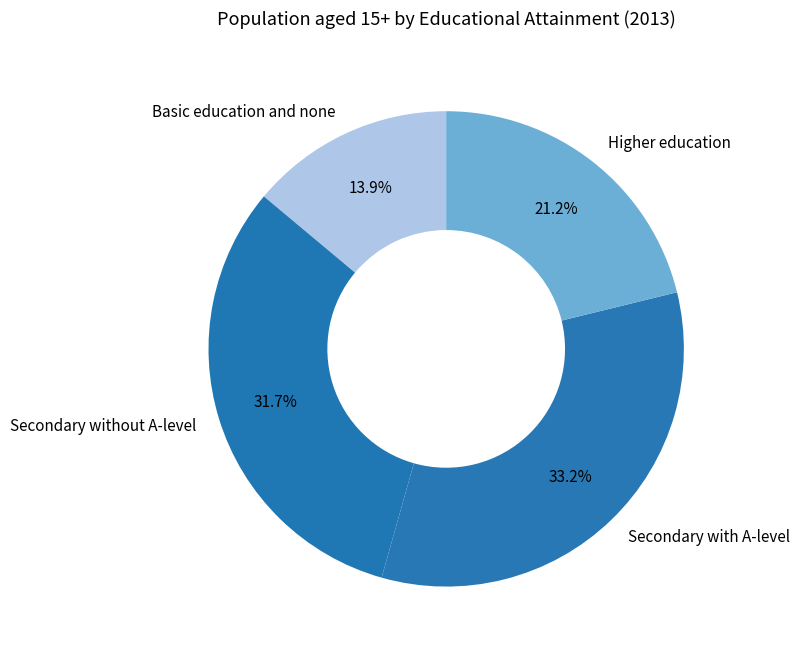

What percentage do Secondary with A-level and Basic education and none together represent?

47.1%